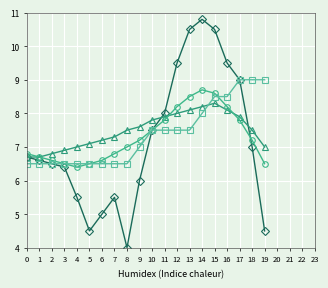

What is the difference between the highest and lowest values at 13?

3.0